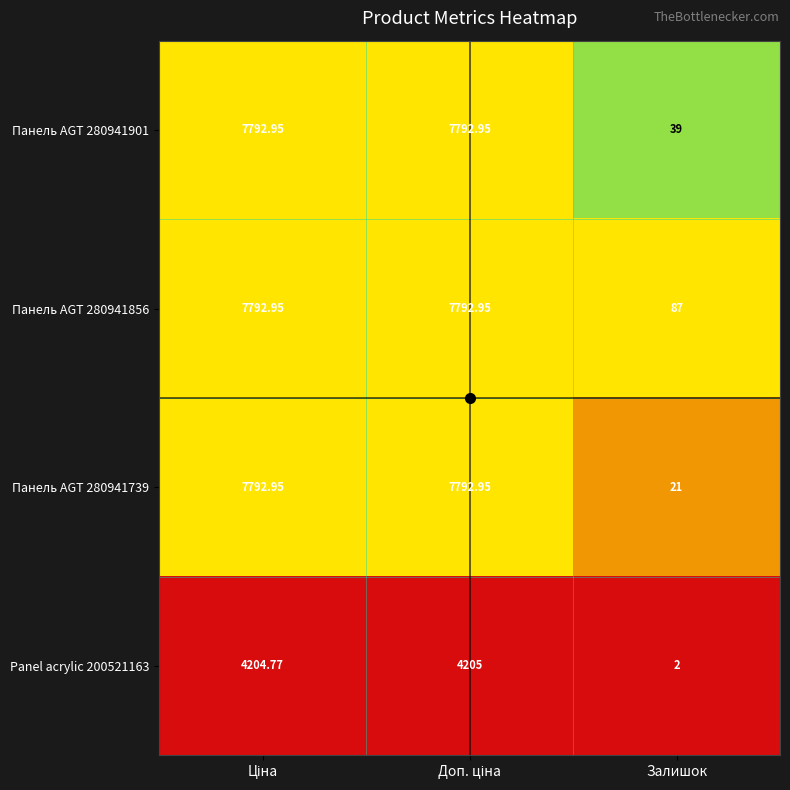

Which label corresponds to the smallest value in the chart?

Залишок